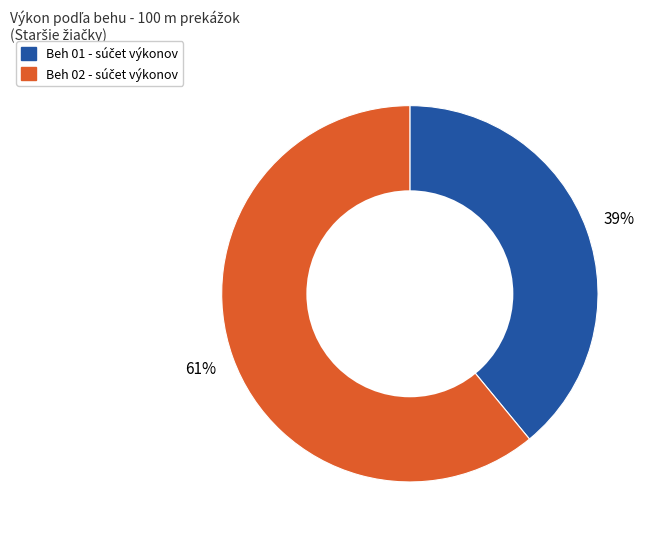

To the nearest percent, what portion does Beh 01 represent?

39%